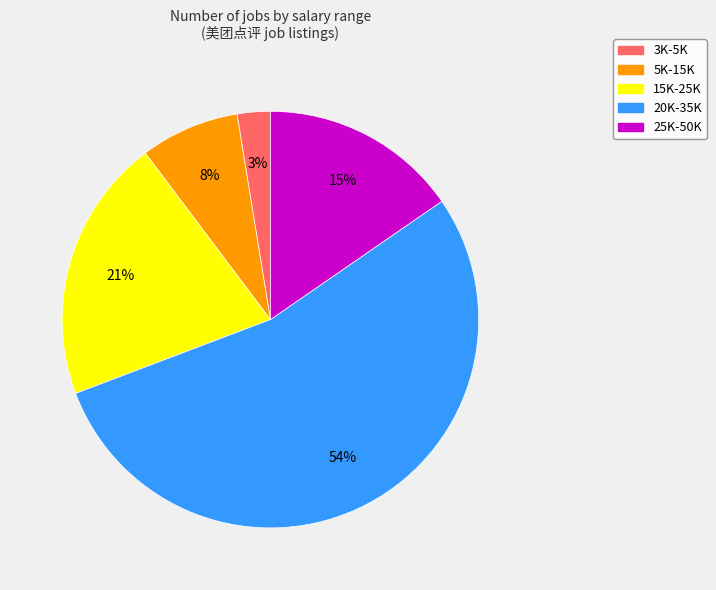

How many slices are in this pie chart?

5